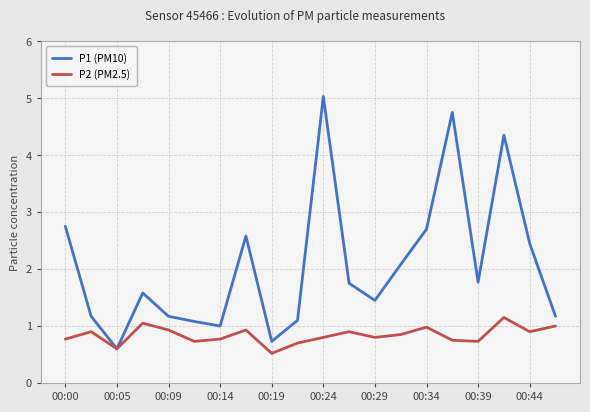

What is the minimum value shown in the chart?

0.5